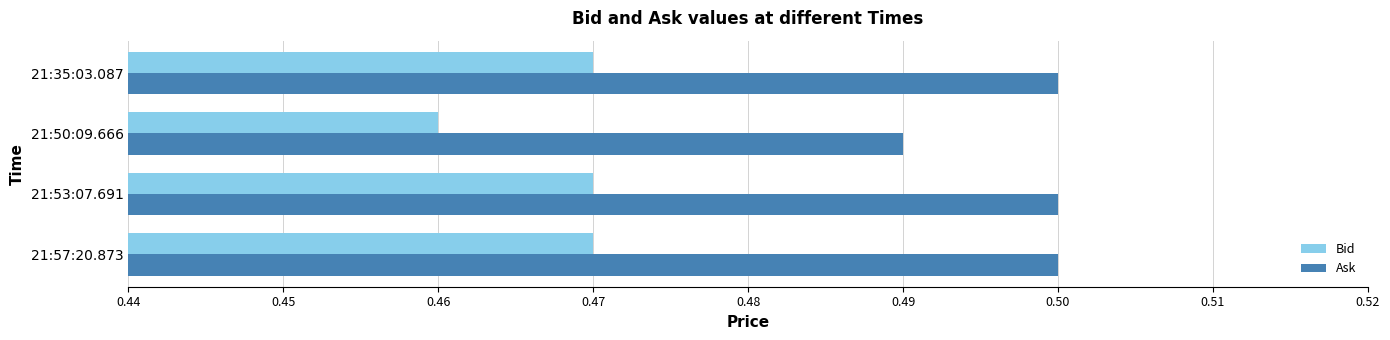

What is the sum of all Ask values?

2.0